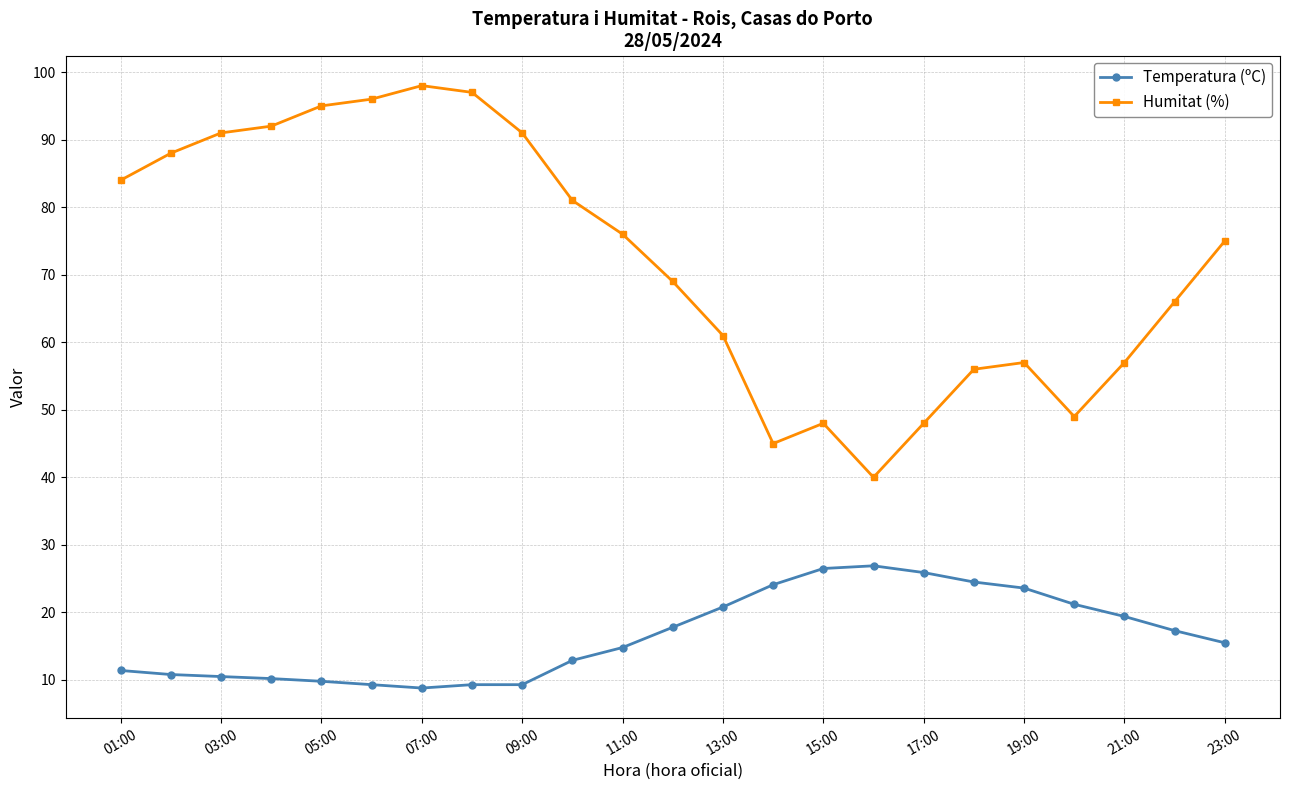

True or false: Humitat (%) has more than 0 points higher than both neighbors.

True